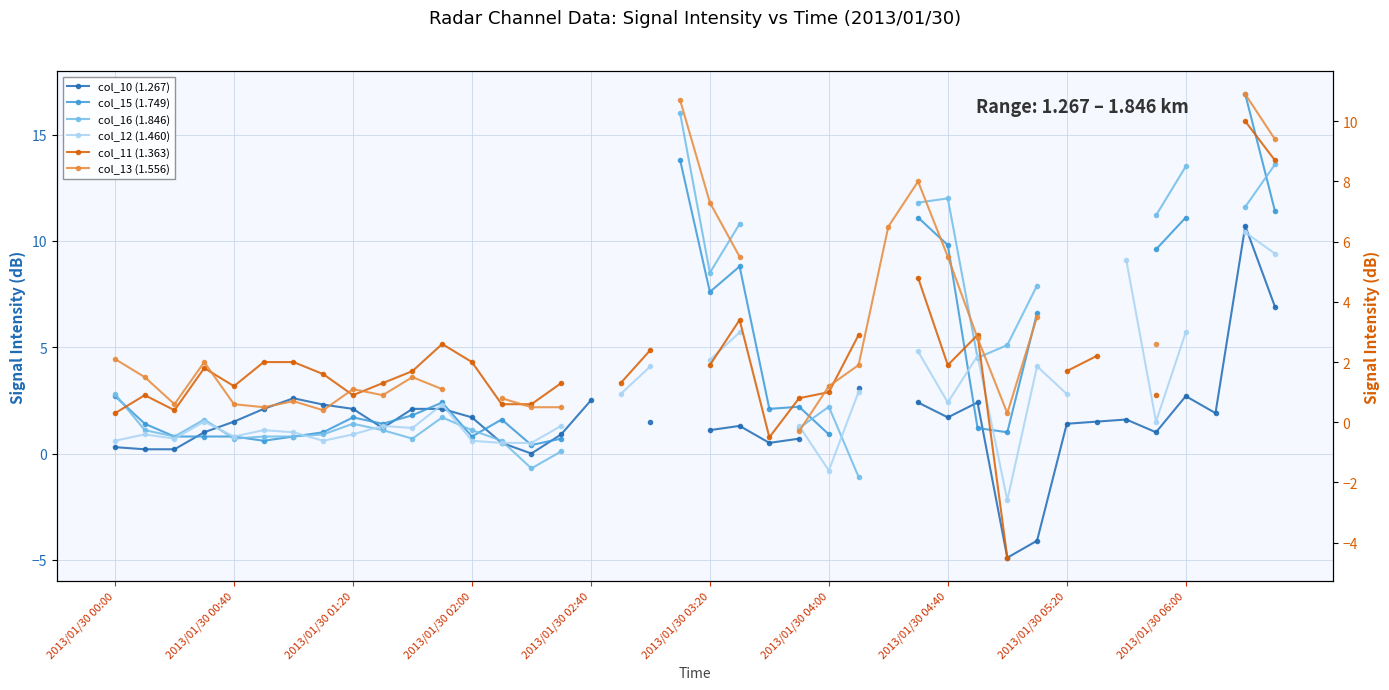

Does the chart have visible grid lines?

Yes